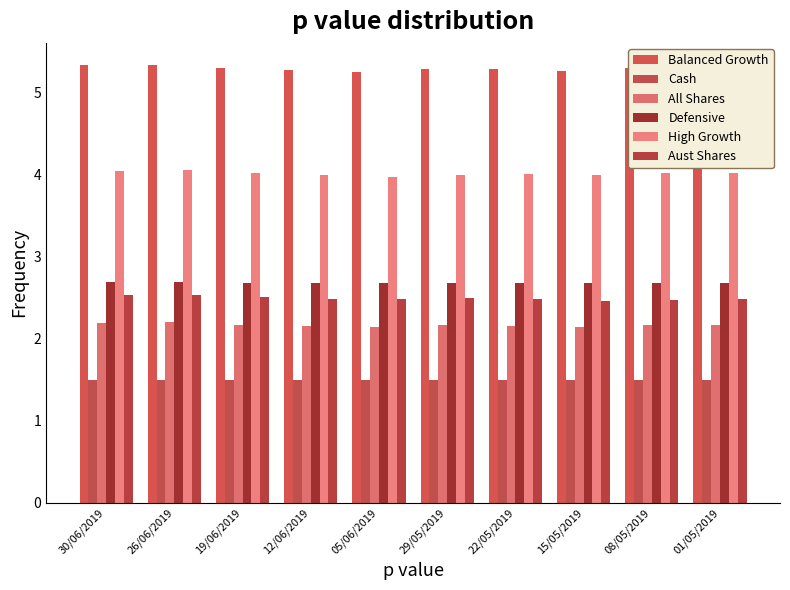

What is the greatest value displayed?

5.3